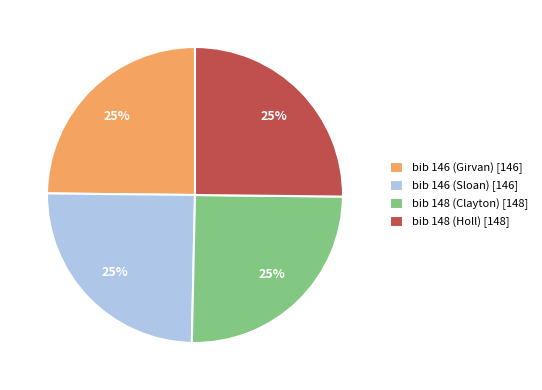

Is it true that bib 148 (Clayton) [148] is 25% of the pie?

True